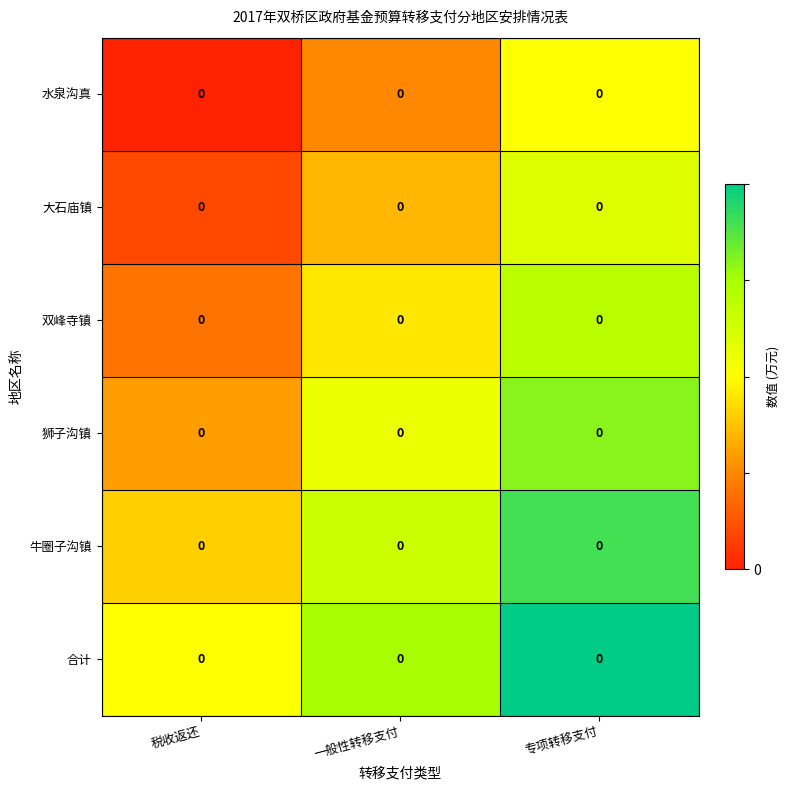

Count the 大石庙镇 values in the range 0 to 1.

3